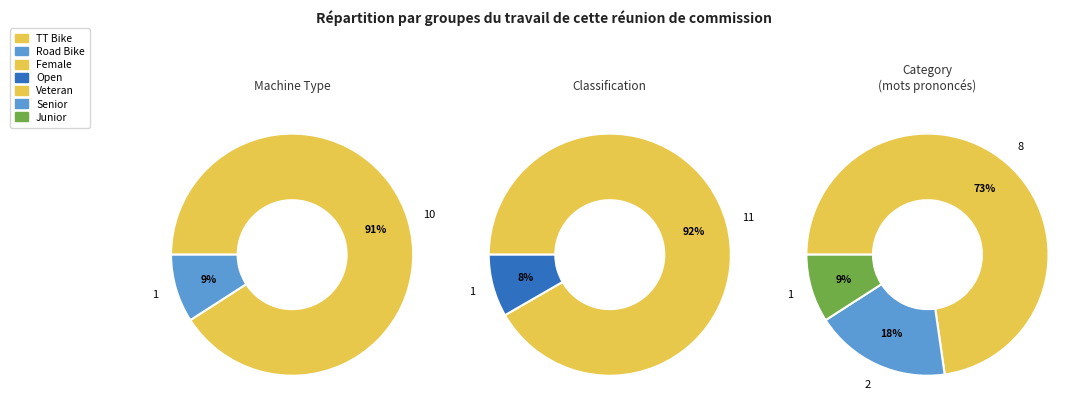

How much of the chart is everything except Road Bike?

90.9%